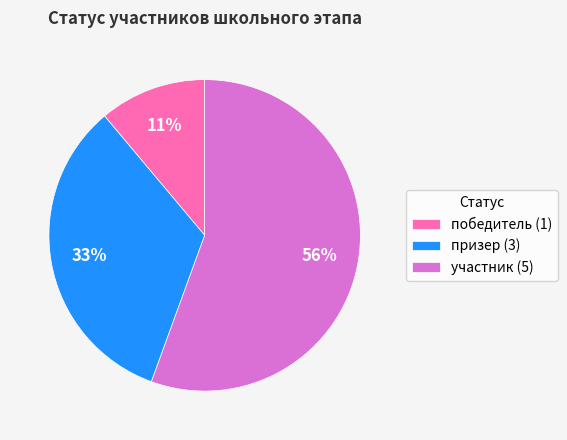

What percentage is the участник slice, to the nearest percent?

56%